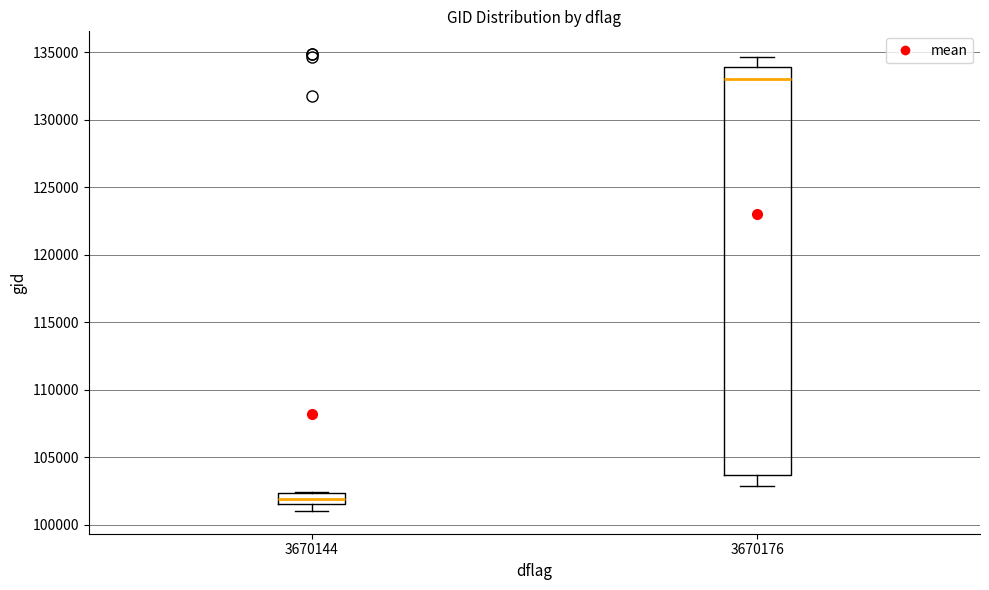

Reading left to right, read every box against the y-axis: the position of its median line, the range the box covers, and the ends of its whiskers. The values are not printed on the chart, so give them approximately, as read against the axis.

3670144: median 102000, box 101500 to 102500, whiskers 101000 to 102500
3670176: median 133000, box 103500 to 134000, whiskers 103000 to 134500